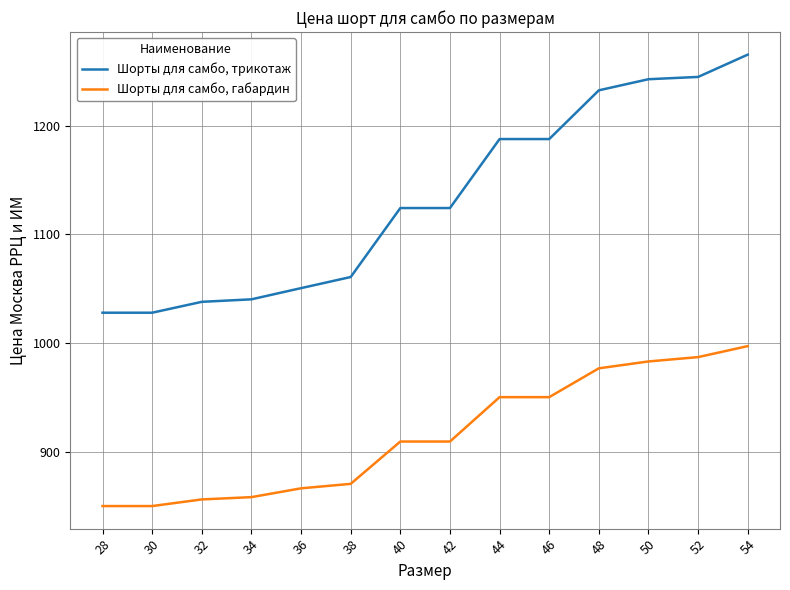

How many values in the Шорты для самбо, габардин series are below 909?

6